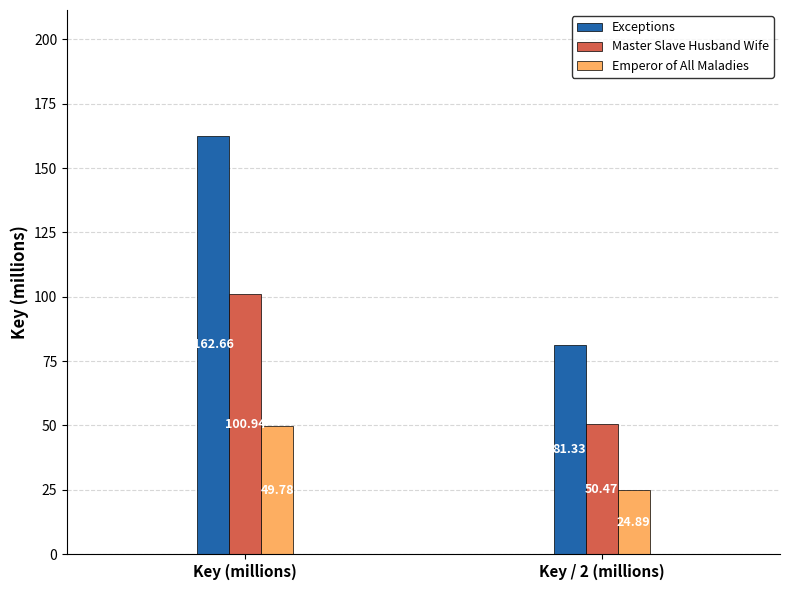

At which category does the chart reach its peak across all series?

Key (millions)